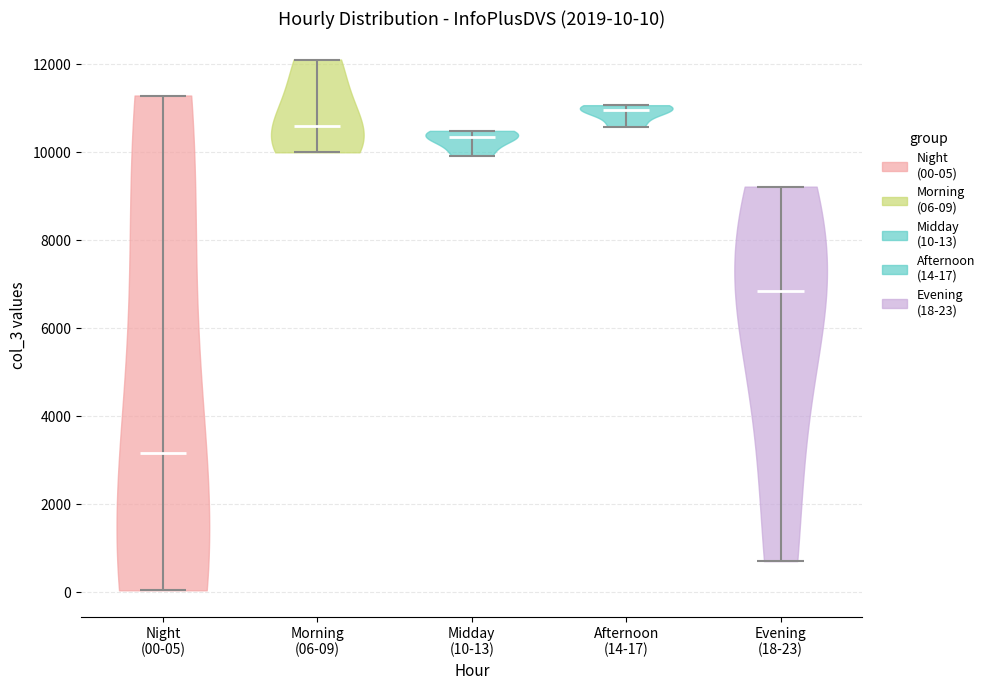

Which violin has the lowest median line?

Night (00-05)